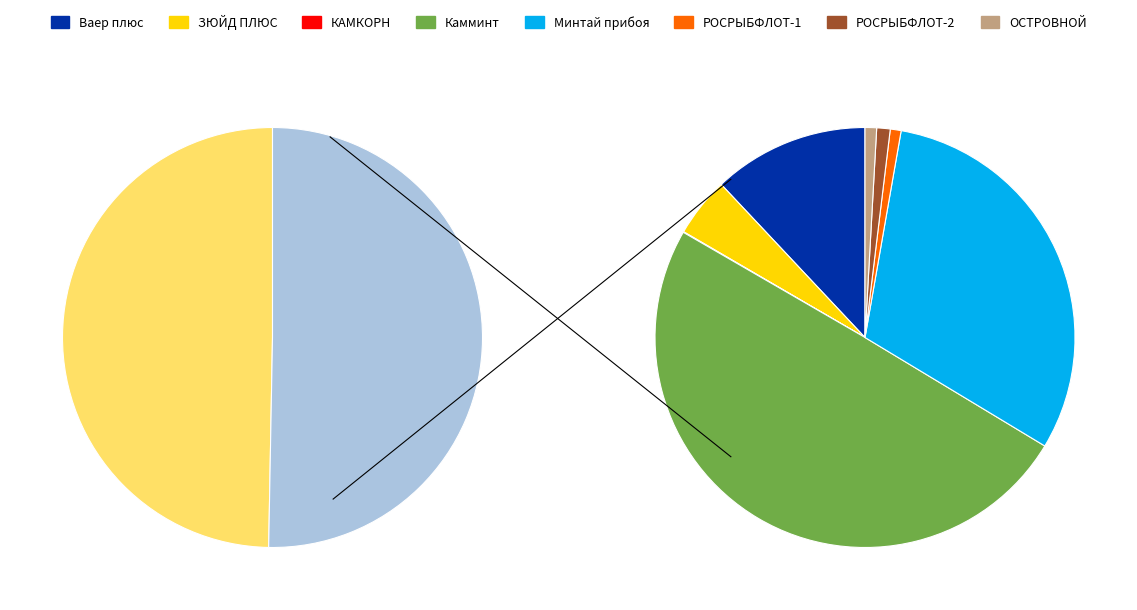

To the nearest percent, what percentage of the pie is ООО «ЗЮЙД ПЛЮС»?

5%